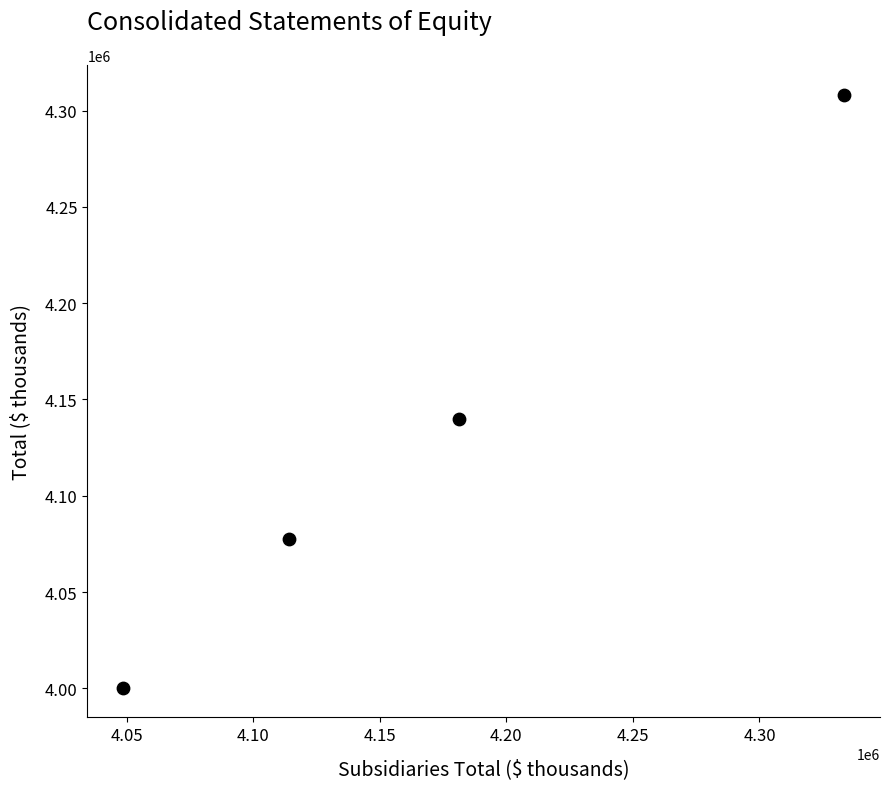

What is the average Y value?

4131566